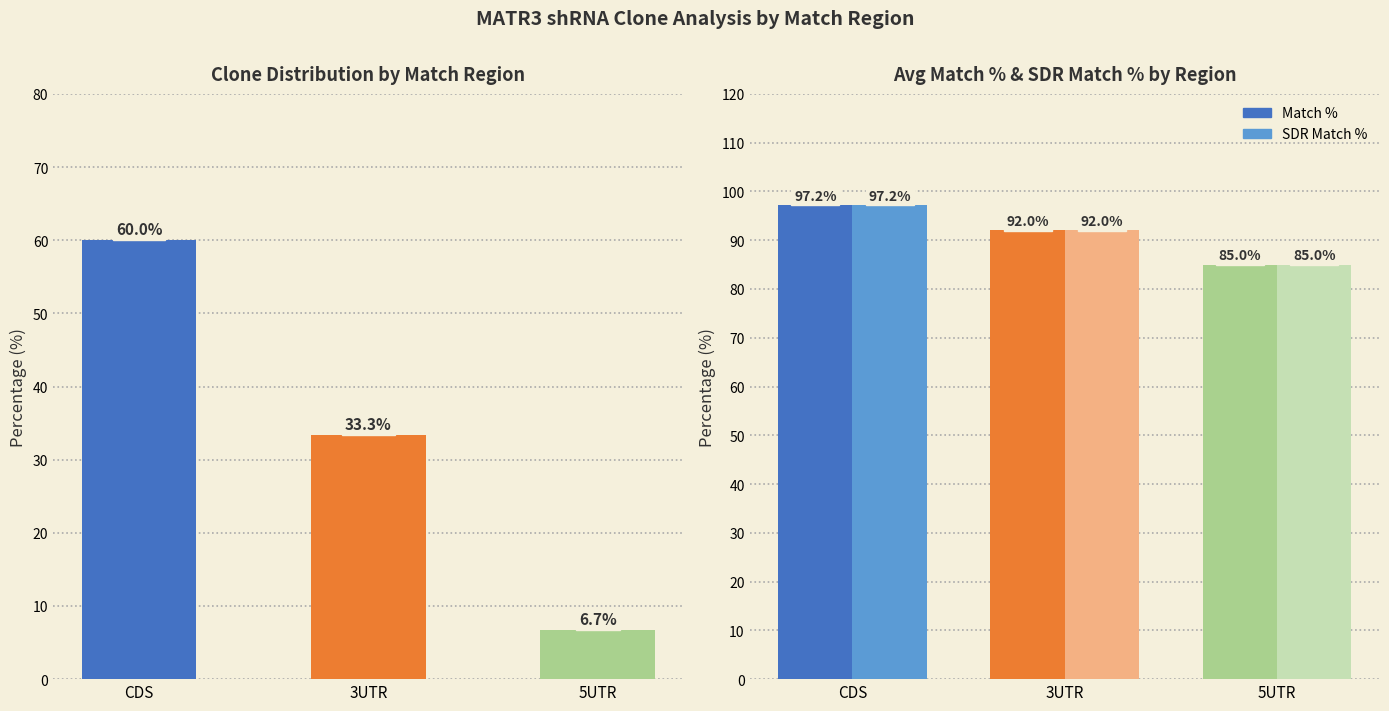

What is the minimum value for Match %?

85.0